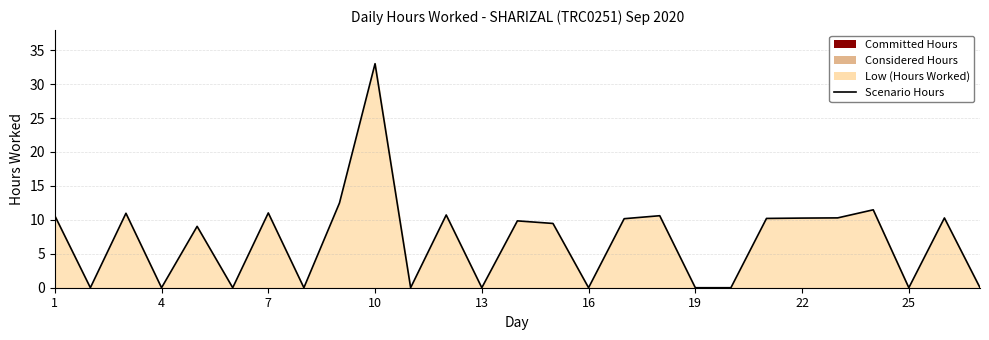

What is the difference between the maximum and minimum values?

33.0